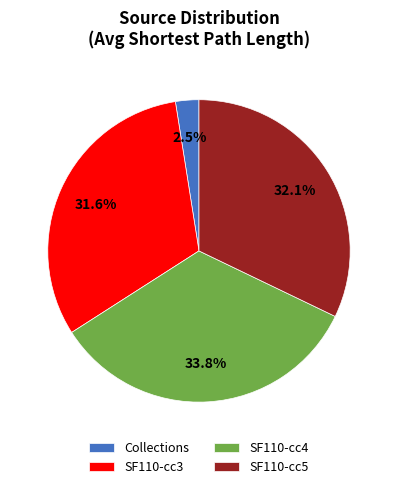

How many segments does this pie chart have?

4